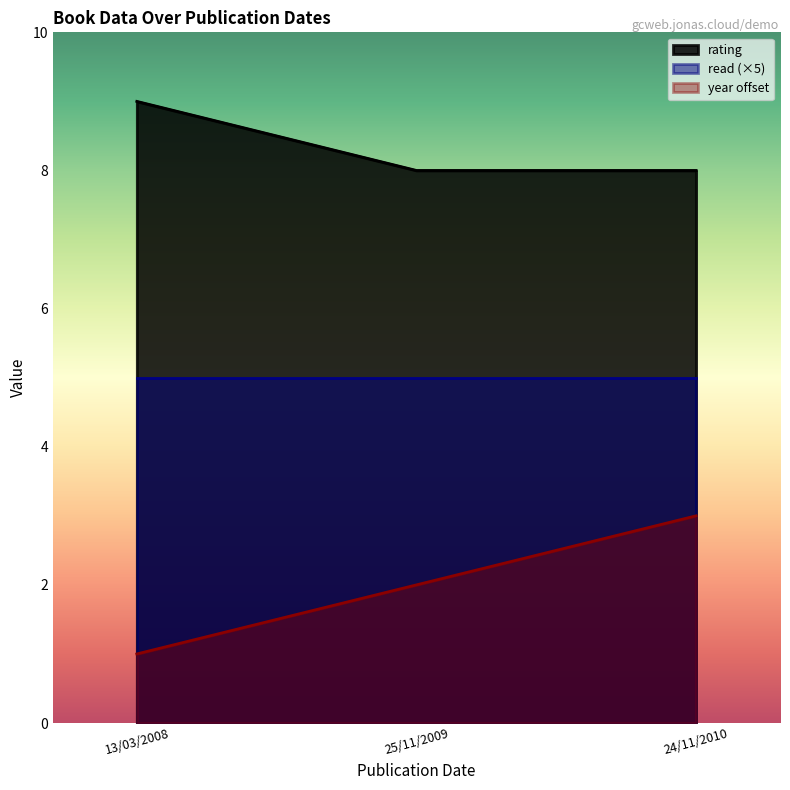

What is the label of the 1st point from the right?

24/11/2010